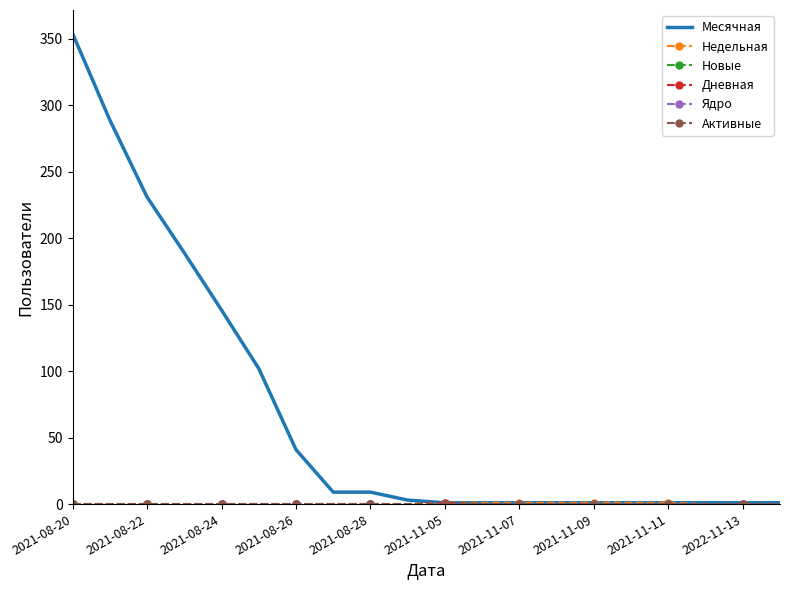

At which category is the sum across all series the highest?

2021-08-20